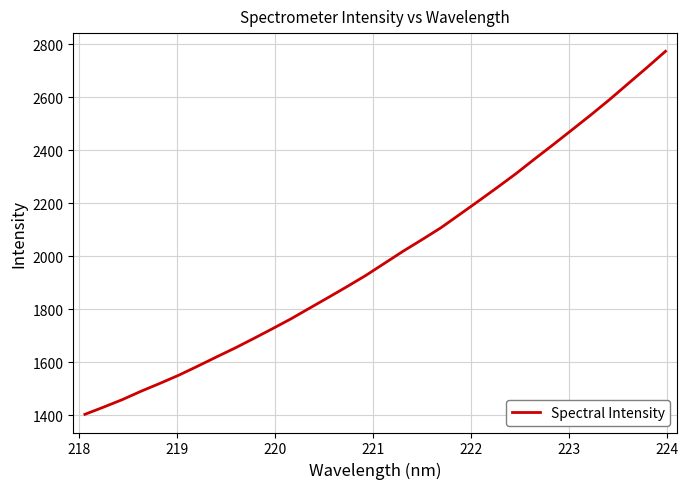

What is the maximum value shown in the chart?

2773.9